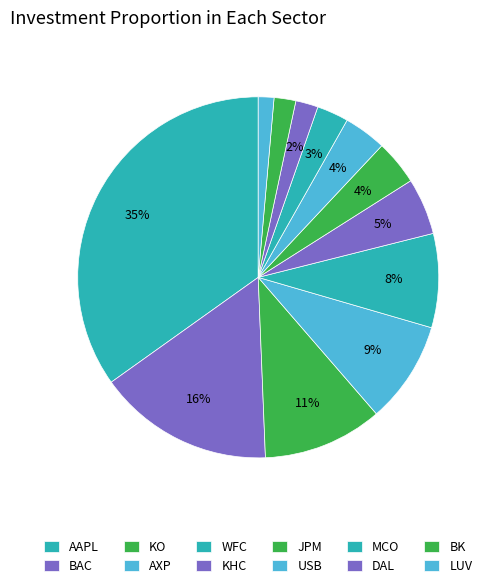

How many segments does this pie chart have?

12